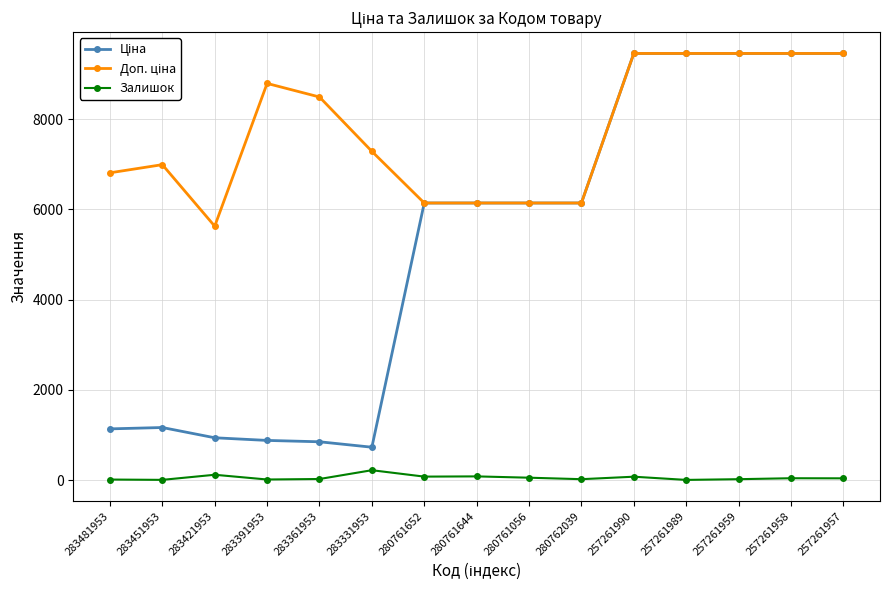

Is it true that Залишок equals 75.0 at 257261990?

True